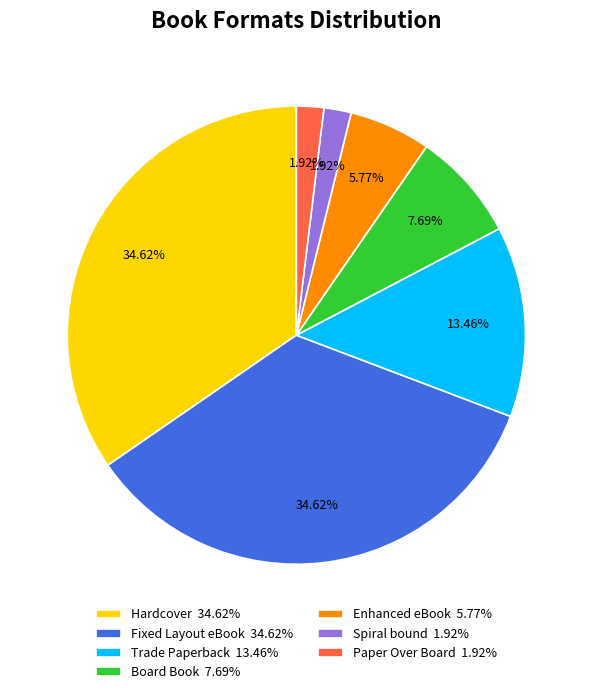

Is there a majority slice in this chart?

No